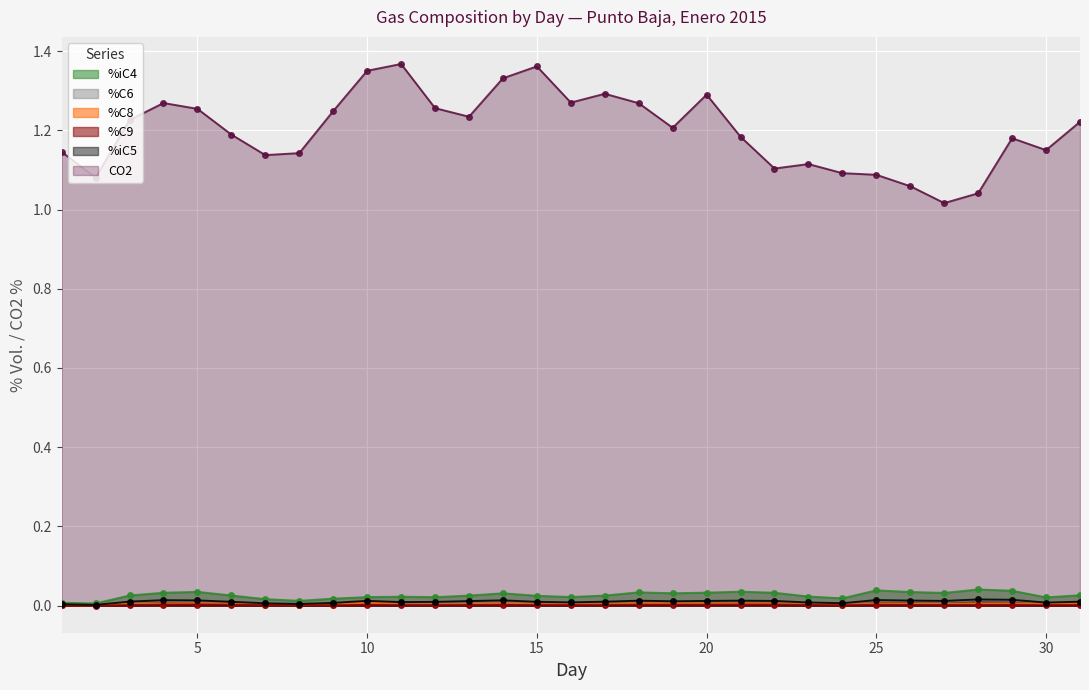

How many distinct data groups are displayed?

6